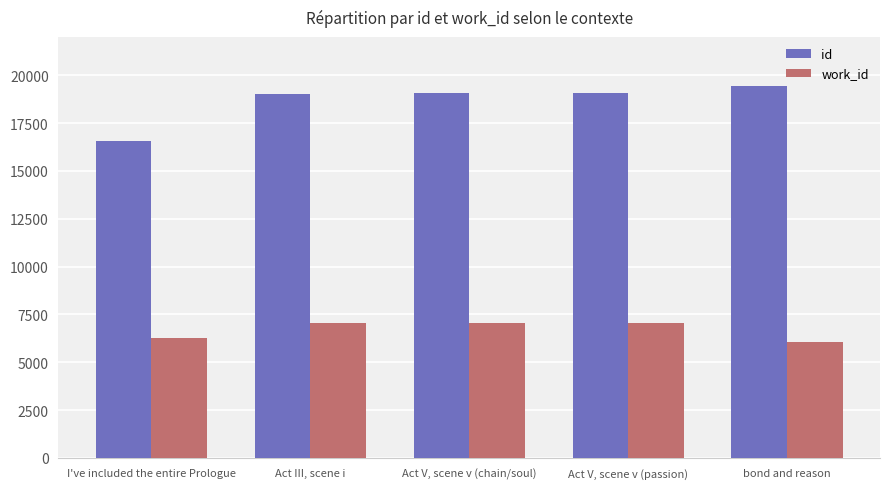

At which label is id closest to 17989?

Act III, scene i